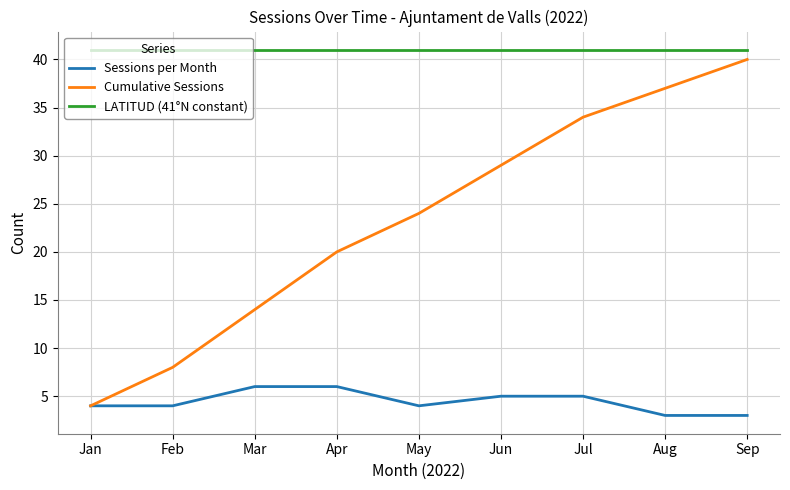

Read the Sessions per Month value at Apr.

6